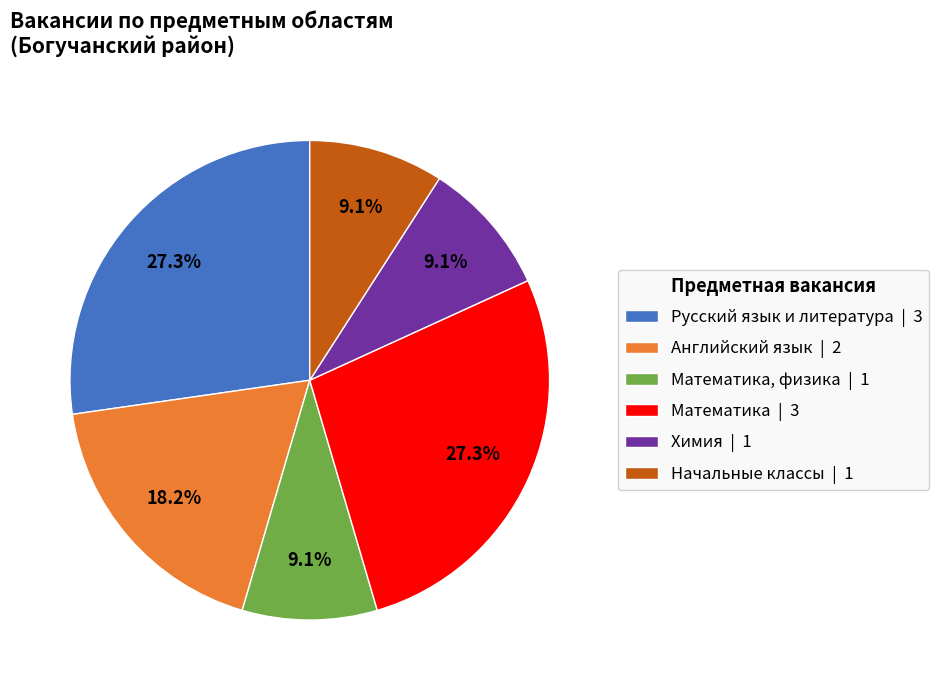

Does Начальные классы | 1 represent more than half of the total?

No